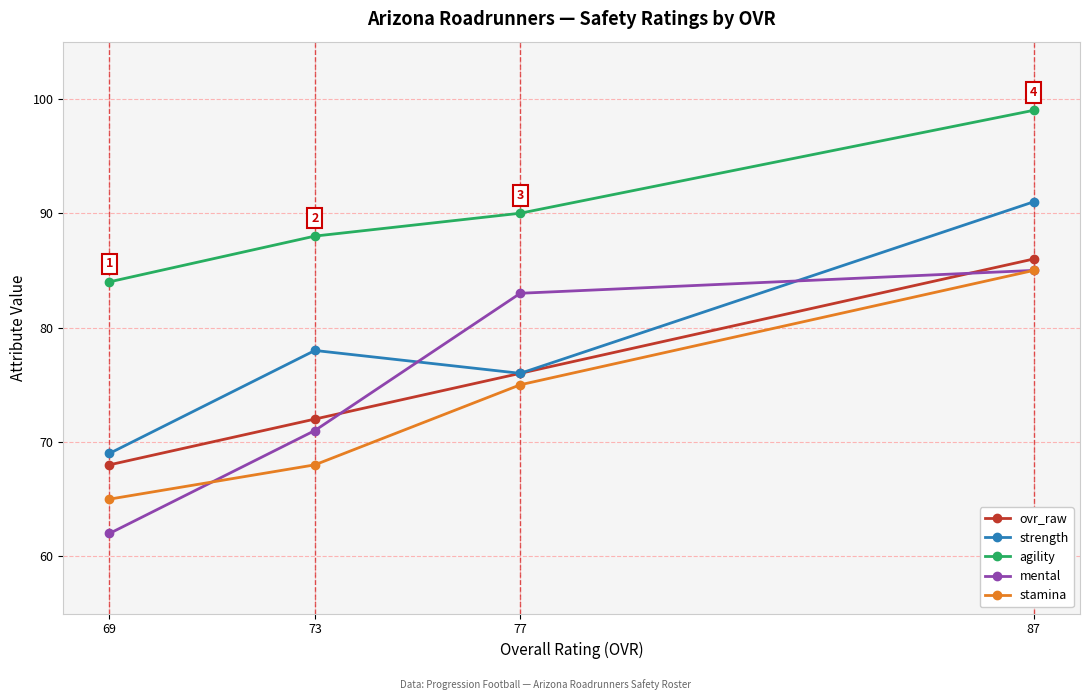

Which series has the largest range (max minus min)?

mental